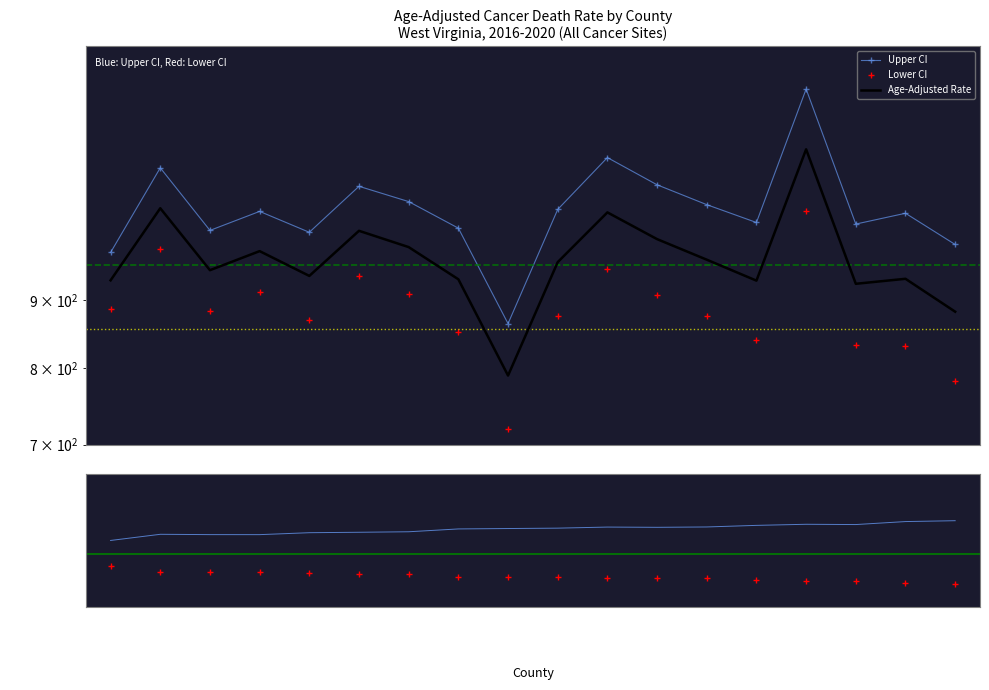

Reading left to right, list all the values displayed in this chart.

Upper CI: 978.0	1133.3	1016.3	1050.5	1013.0	1097.4	1068.6	1020.3	864.1	1054.1	1153.7	1100.3	1062.9	1030.4	1299.9	1027.6	1047.1	991.7
Lower CI: 887.1	983.2	883.7	913.6	869.0	938.4	910.4	852.1	719.7	875.5	950.9	908.5	875.4	839.2	1050.8	832.2	830.6	781.9
Age-Adjusted Rate: 931.7	1056.3	948.3	980.3	938.9	1015.6	987.2	933.4	789.4	961.7	1048.7	1001.0	965.8	931.2	1170.4	926.1	934.2	882.2
Upper/Rate: 1.0	1.1	1.1	1.1	1.1	1.1	1.1	1.1	1.1	1.1	1.1	1.1	1.1	1.1	1.1	1.1	1.1	1.1
Lower/Rate: 1.0	0.9	0.9	0.9	0.9	0.9	0.9	0.9	0.9	0.9	0.9	0.9	0.9	0.9	0.9	0.9	0.9	0.9